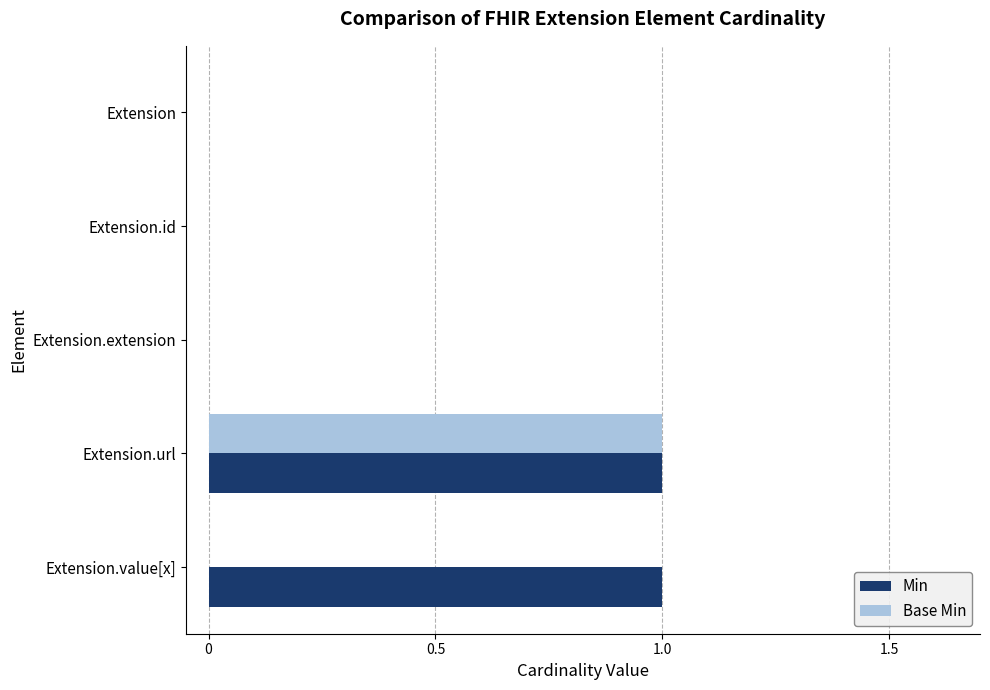

At which category is the sum across all series the highest?

Extension.url